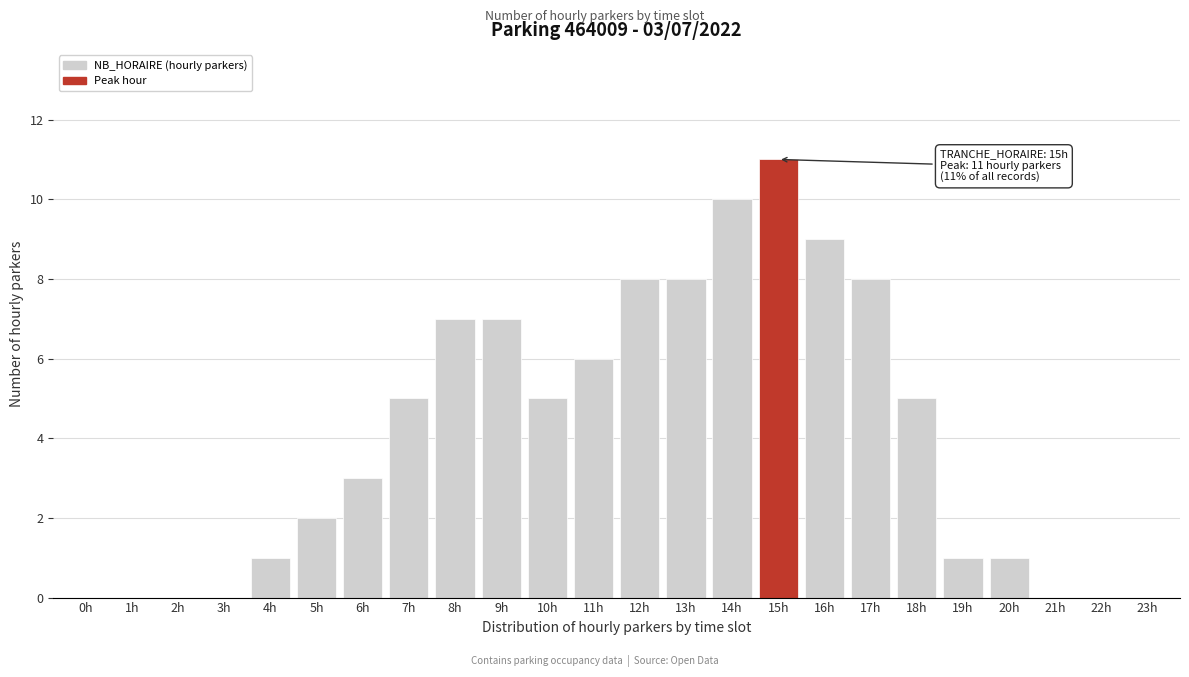

Reading left to right, extract all data points from this chart.

0h=0	1h=0	2h=0	3h=0	4h=1	5h=2	6h=3	7h=5	8h=7	9h=7	10h=5	11h=6	12h=8	13h=8	14h=10	15h=11	16h=9	17h=8	18h=5	19h=1	20h=1	21h=0	22h=0	23h=0